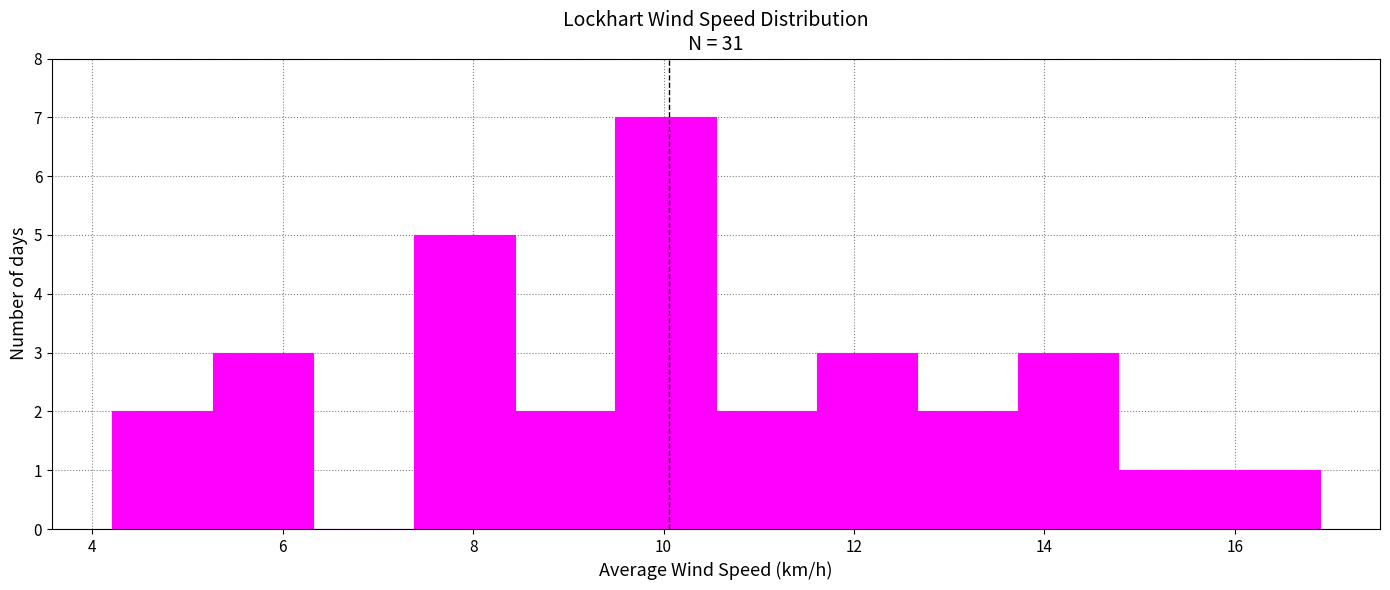

What is the height of the bar covering 12.6 to 13.8 on the x-axis? Neither the bar edges nor the heights are printed on the chart, so give them approximately, as read against the axes.

2